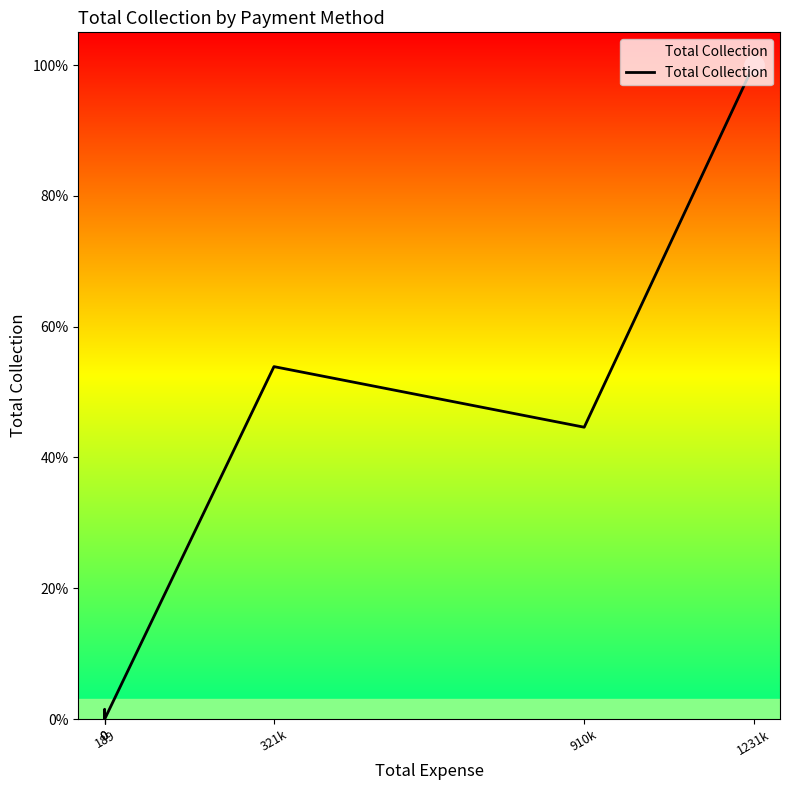

How many series are shown in this chart?

1